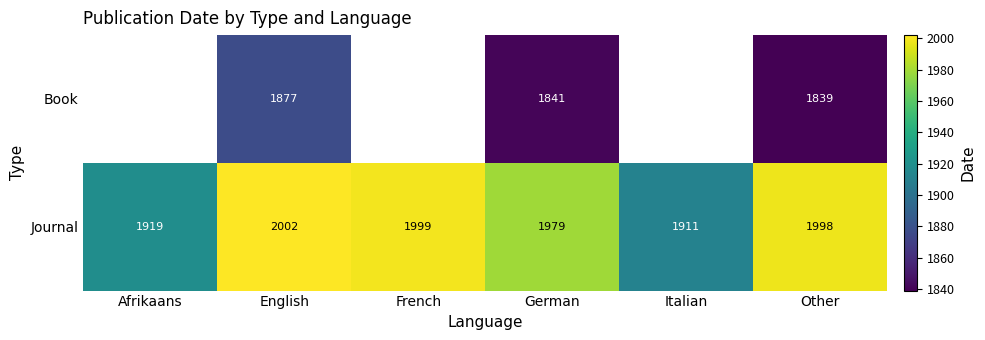

What is the smallest value displayed?

1839.0